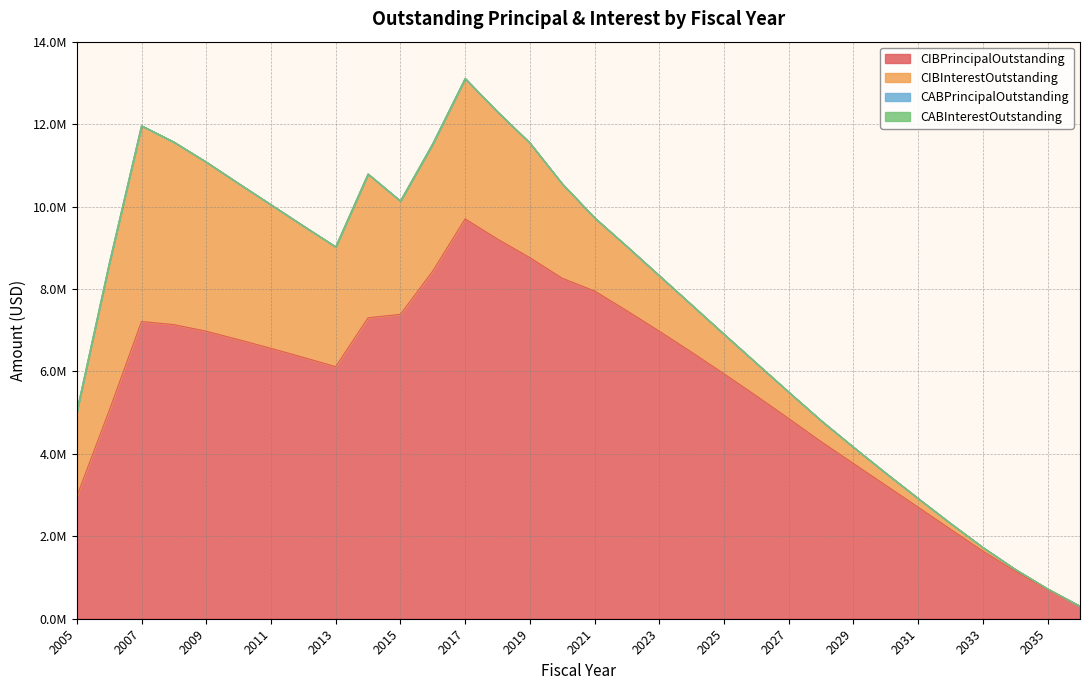

What are all the series names shown in the legend?

CIBPrincipalOutstanding, CIBInterestOutstanding, CABPrincipalOutstanding, CABInterestOutstanding